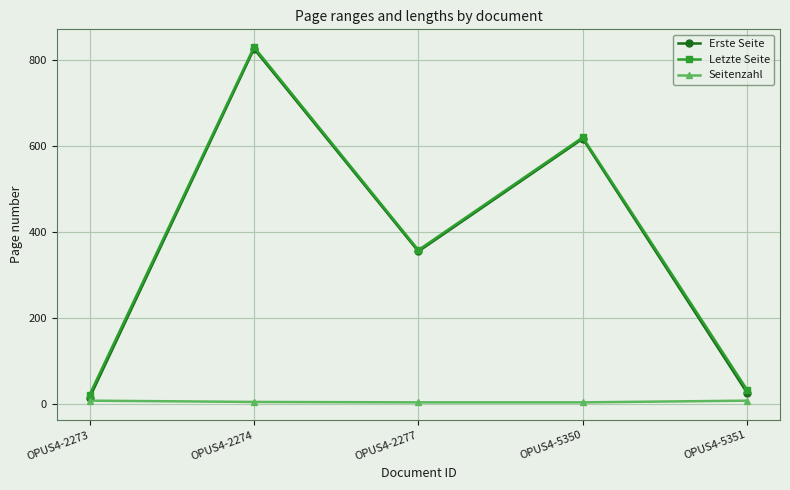

Where is Letzte Seite nearest to the value 425?

OPUS4-2277